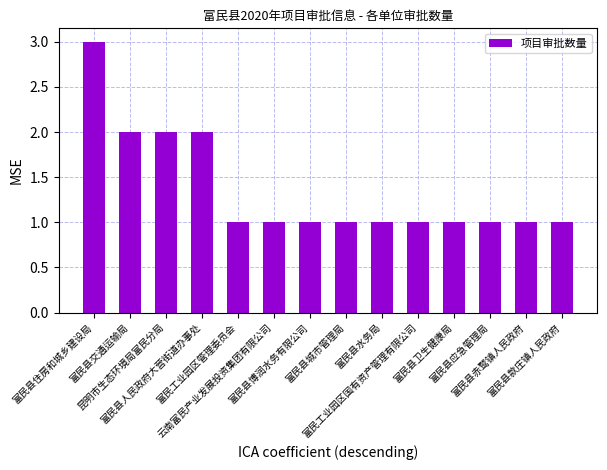

What is the greatest value displayed?

3